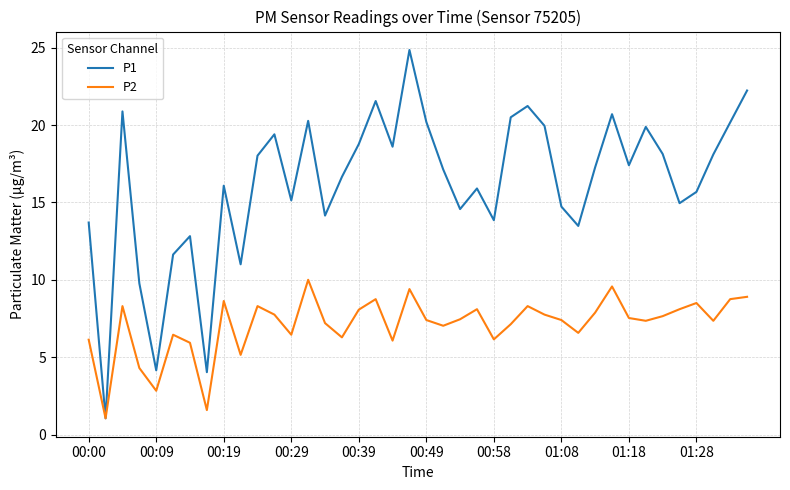

Which series has the largest total across all categories?

P1